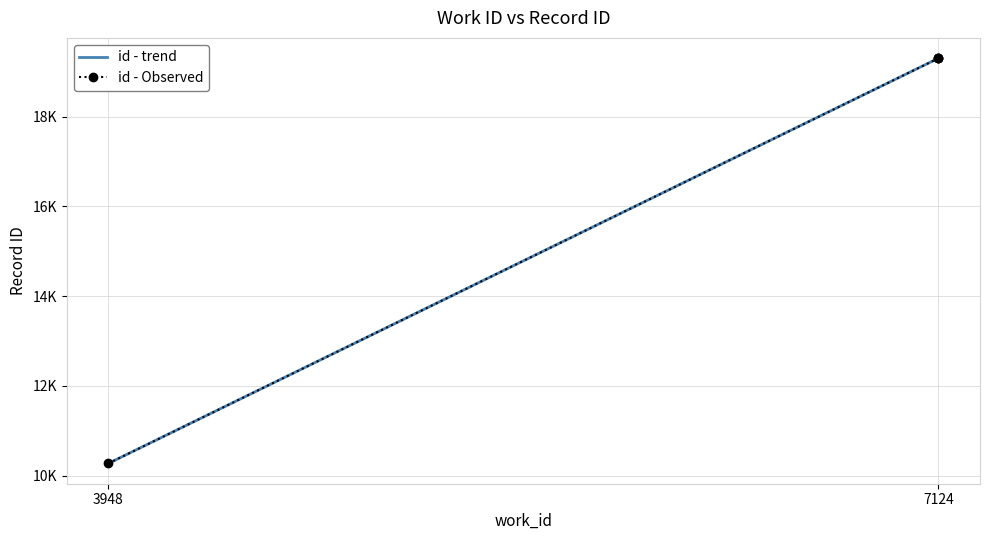

What is the sum of all id - trend values?

68190